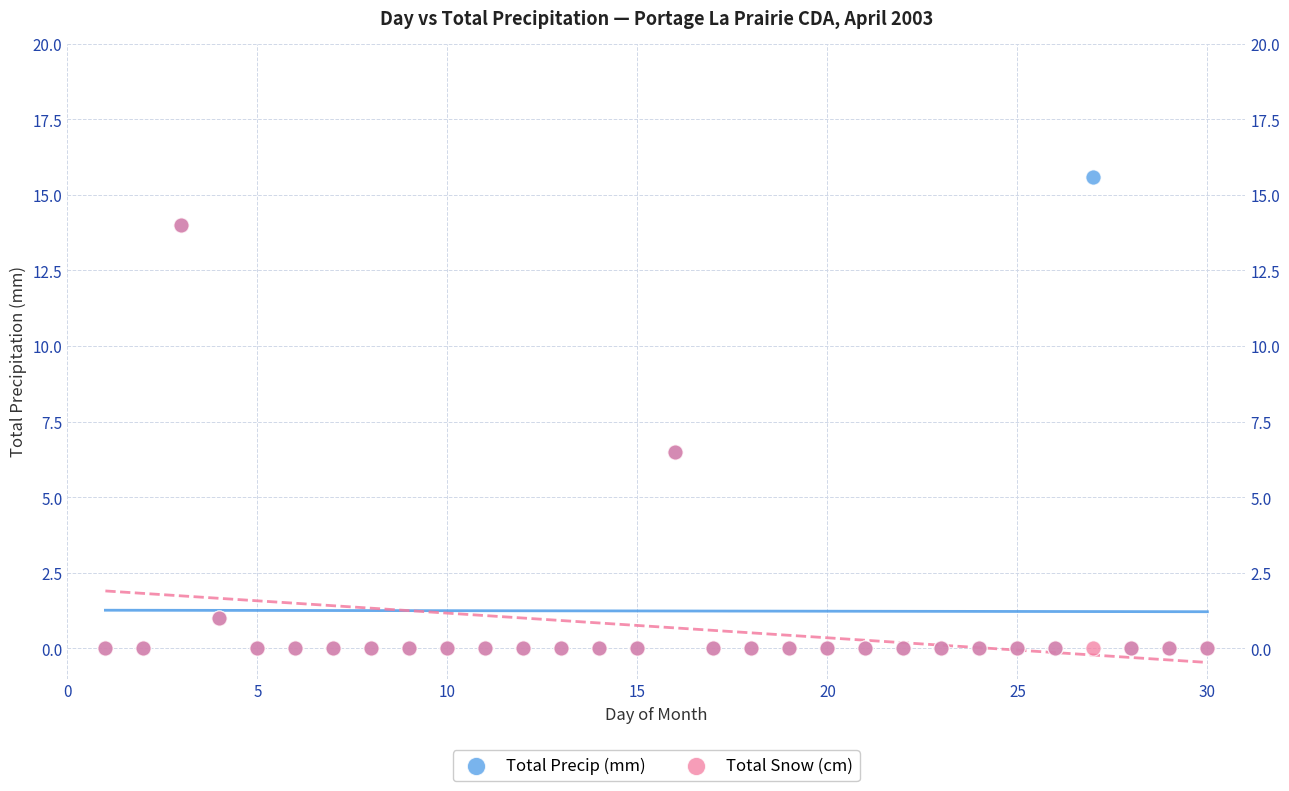

Which series has the largest Y range (max minus min)?

Total Precip (mm)